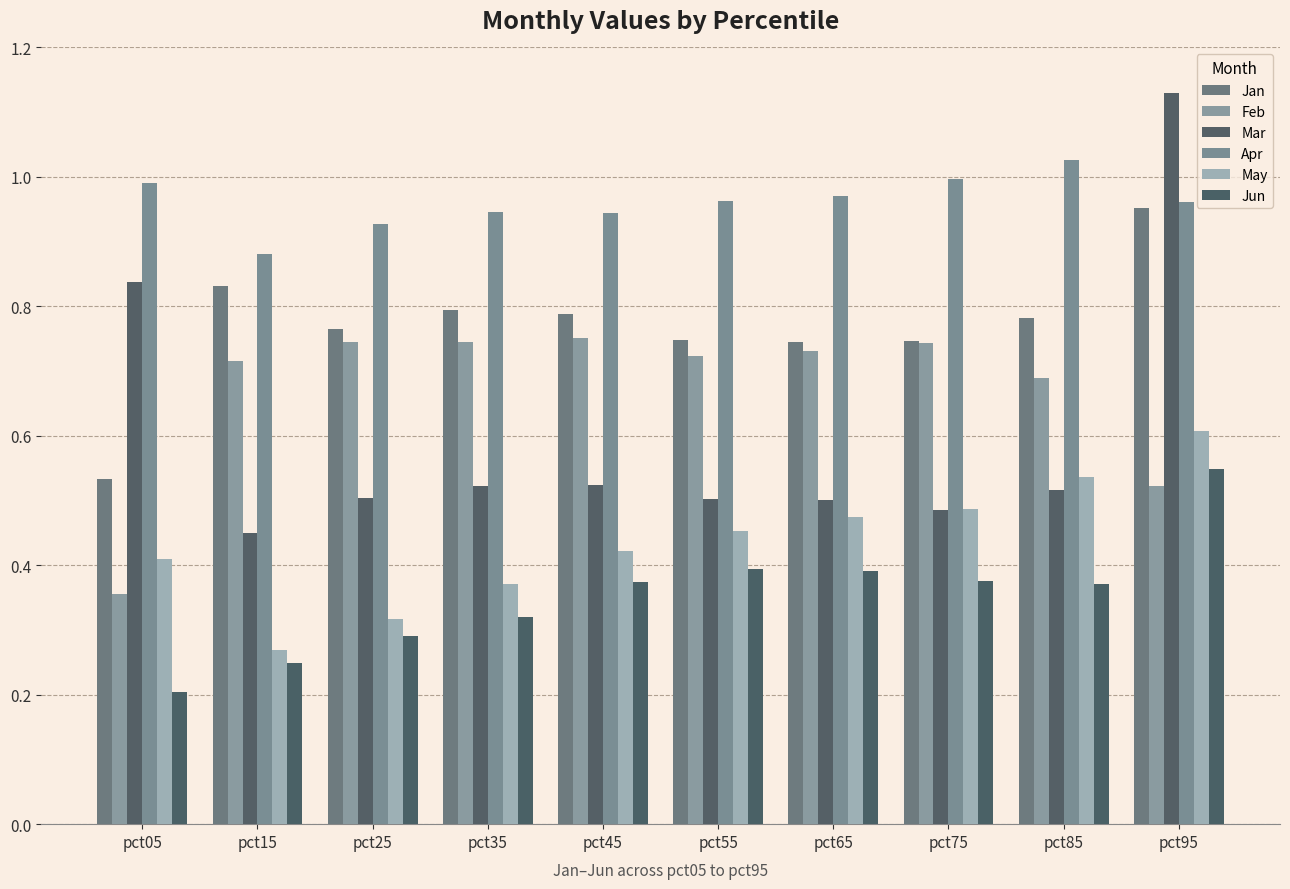

How many groups of bars are there?

10